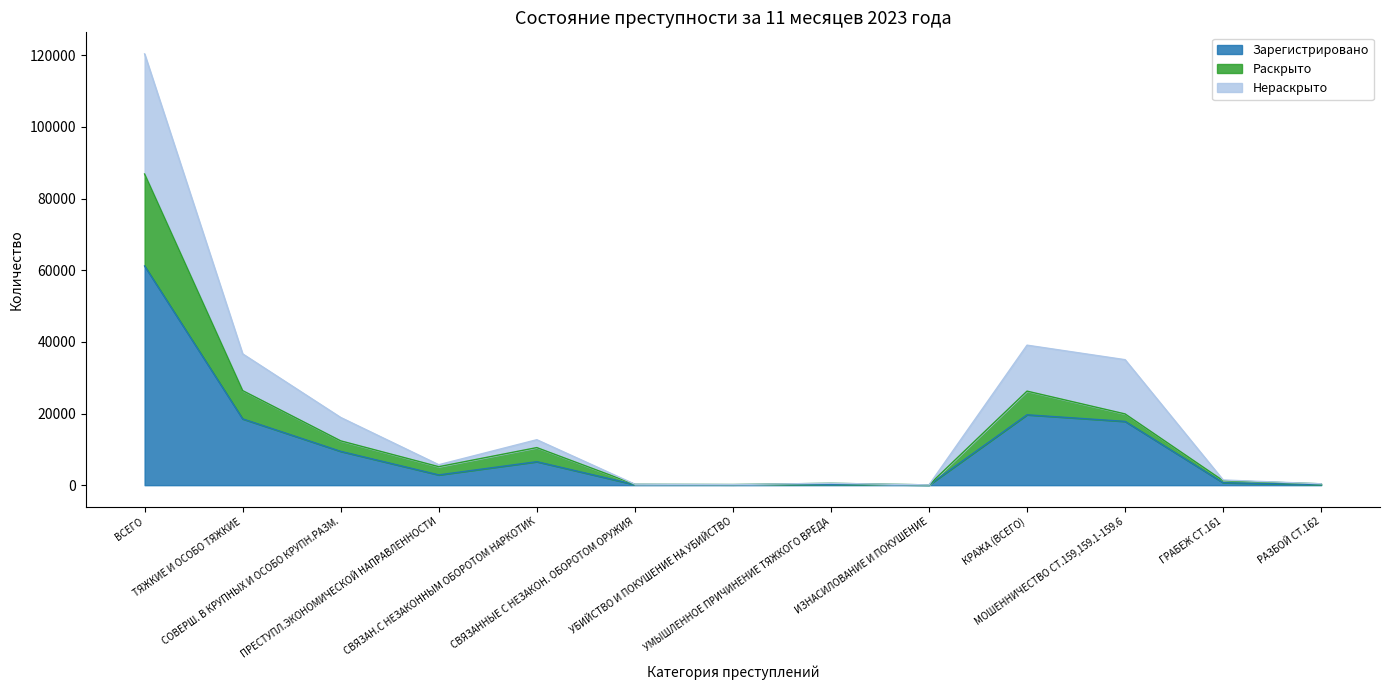

What is the label of the 9th point from the right?

СВЯЗАН.С НЕЗАКОННЫМ ОБОРОТОМ НАРКОТИК